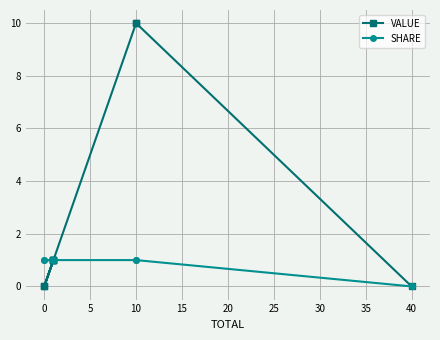

Which category has the lowest value in the SHARE series?

40